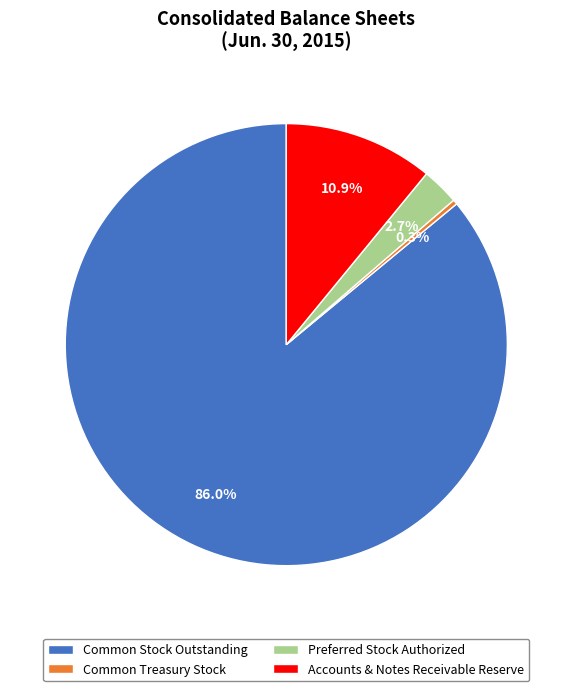

Rank the categories by value from lowest to highest.

Common Treasury Stock, Preferred Stock Authorized, Accounts & Notes Receivable Reserve, Common Stock Outstanding